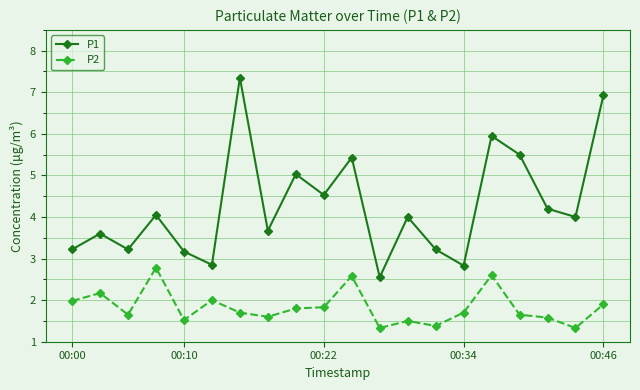

Which series has the widest spread of values?

P1